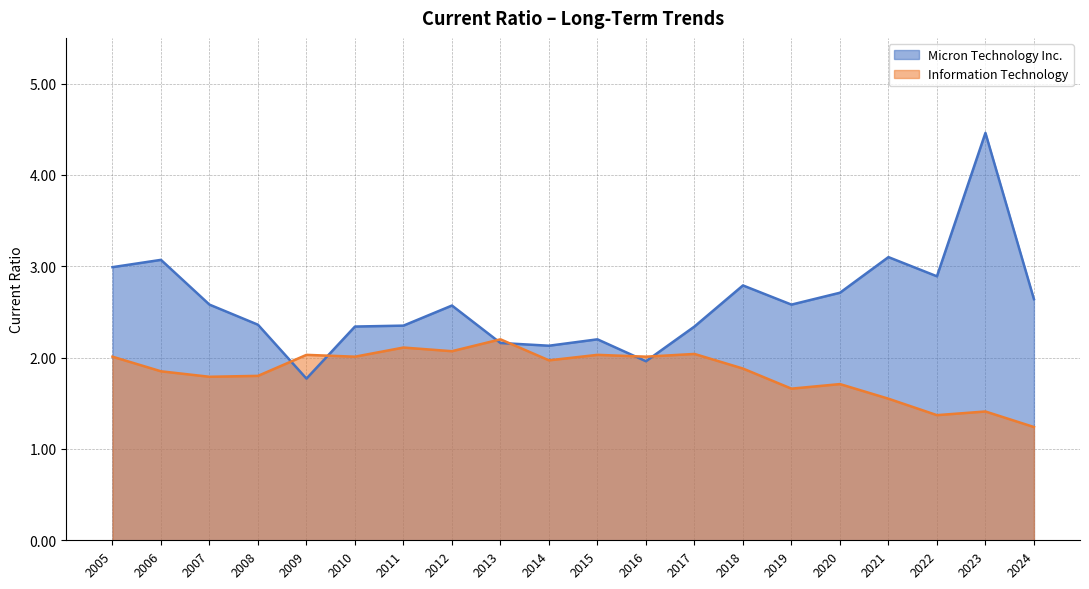

What is the difference between the second highest and minimum values in the Micron Technology Inc. series?

1.3